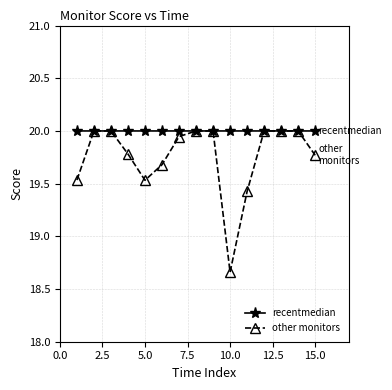

What is the greatest value displayed?

20.0